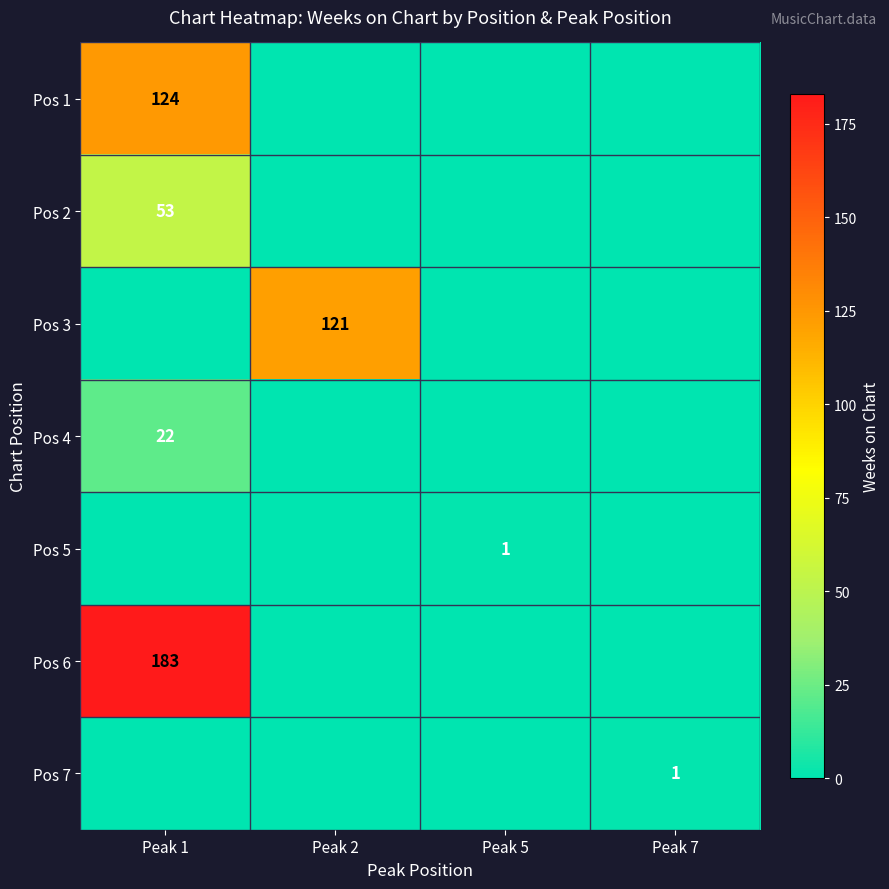

Which series has the widest spread of values?

Pos 6